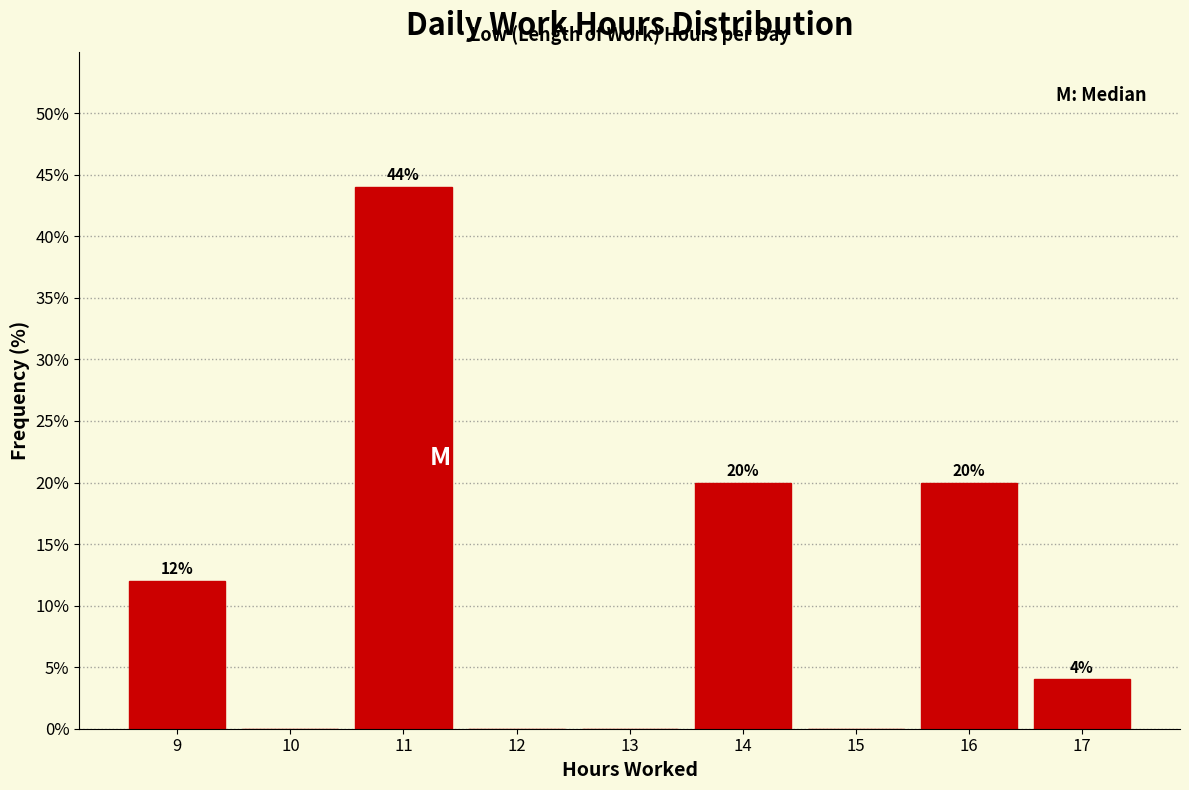

Which range on the x-axis has the tallest bar?

10.5 to 11.5